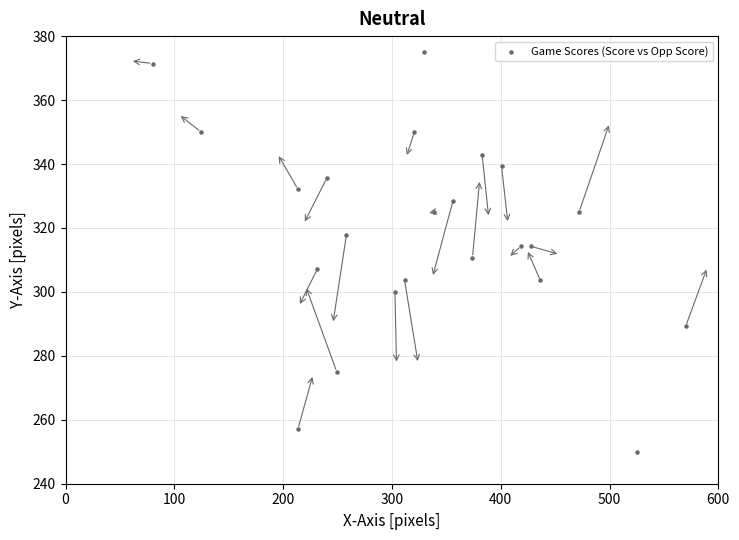

What is the range of Y values (max minus min)?

125.0